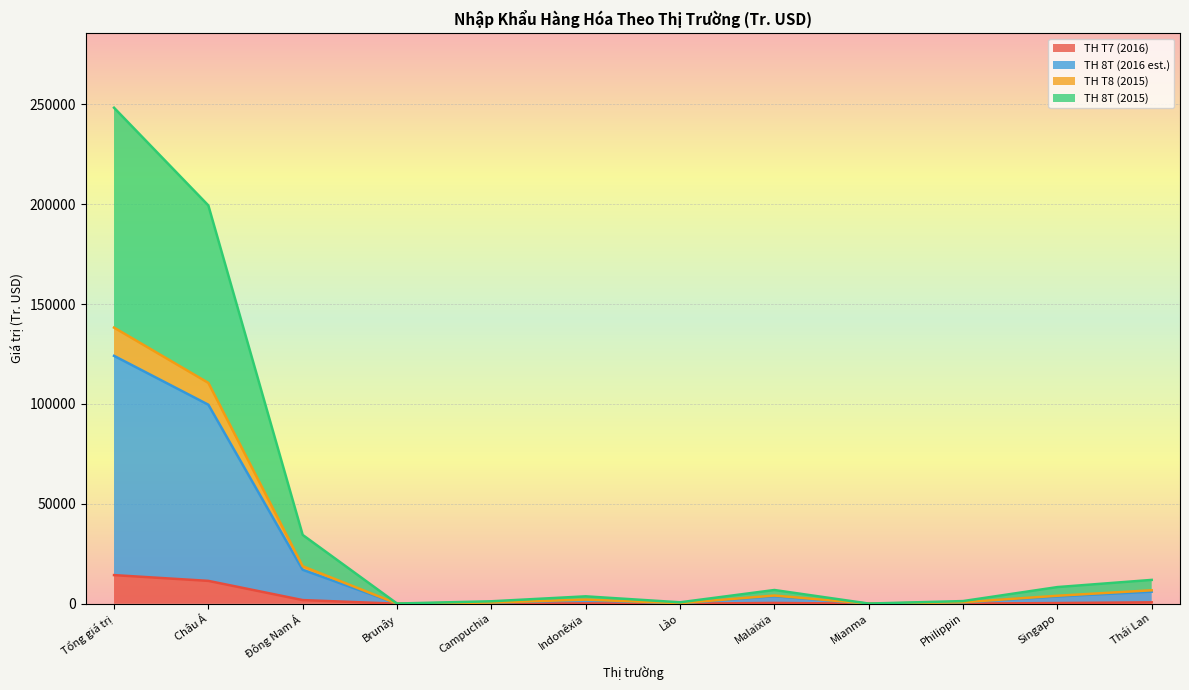

At which category is the sum across all series the highest?

Tổng giá trị